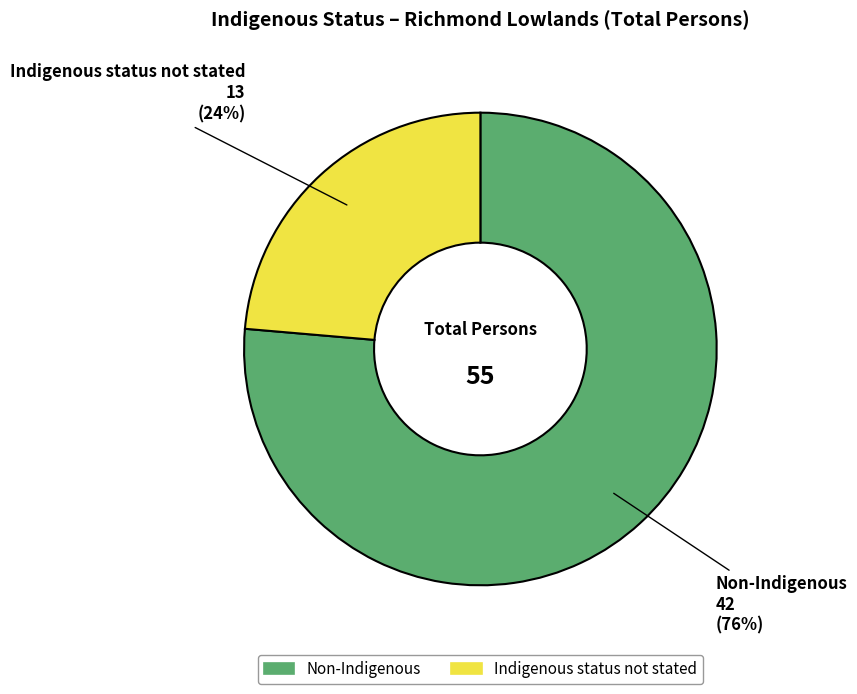

What is the majority slice?

Non-Indigenous